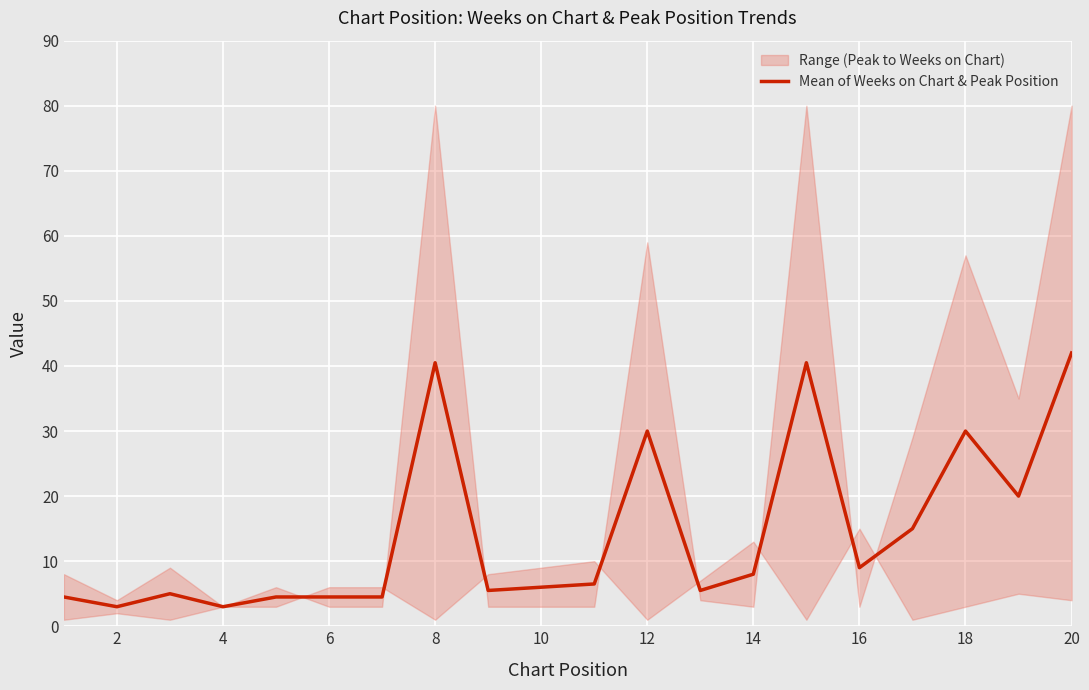

How many interior local peaks (higher than both neighbors) does the data have?

5